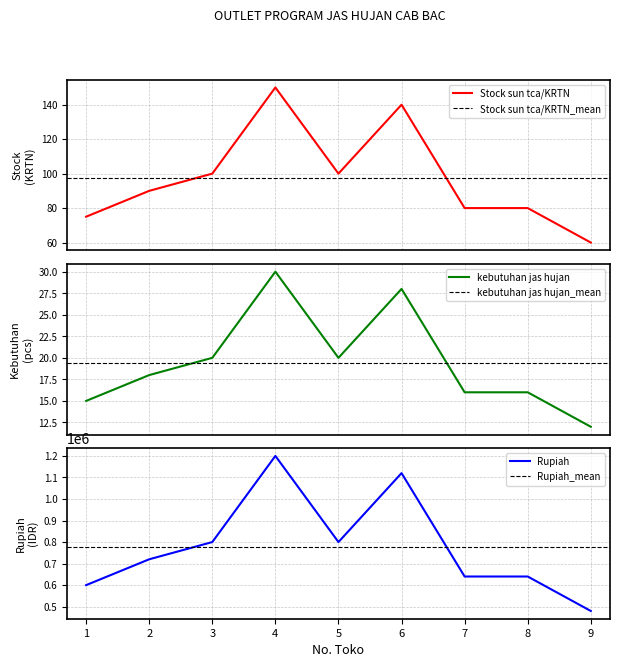

At which category is the sum across all series the highest?

4